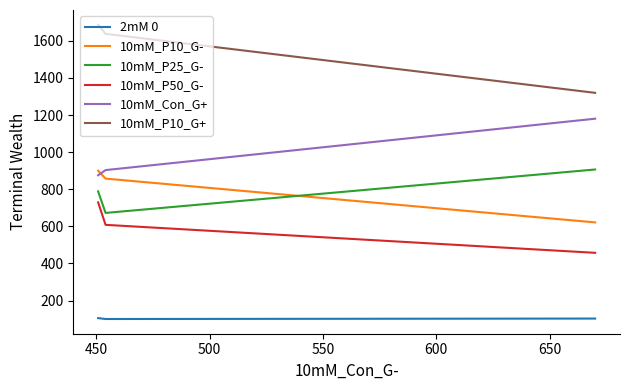

How many series are shown in this chart?

6